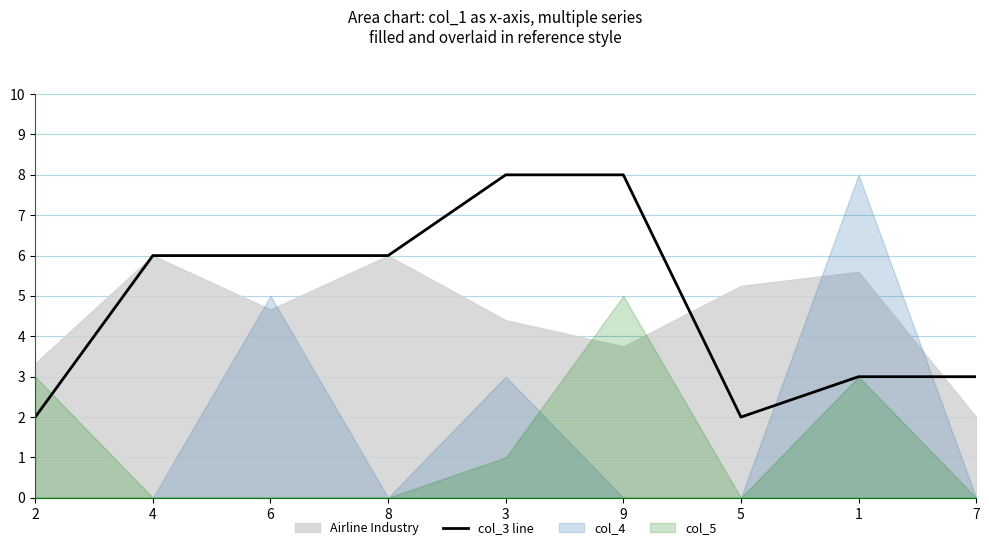

What position from the left is 2?

1